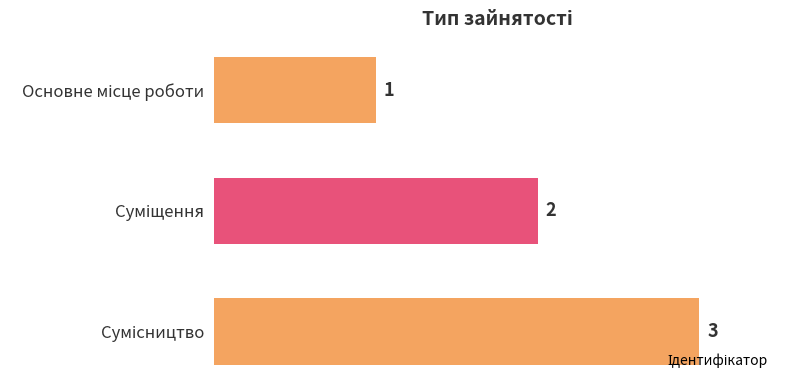

What is the maximum value shown in the chart?

3